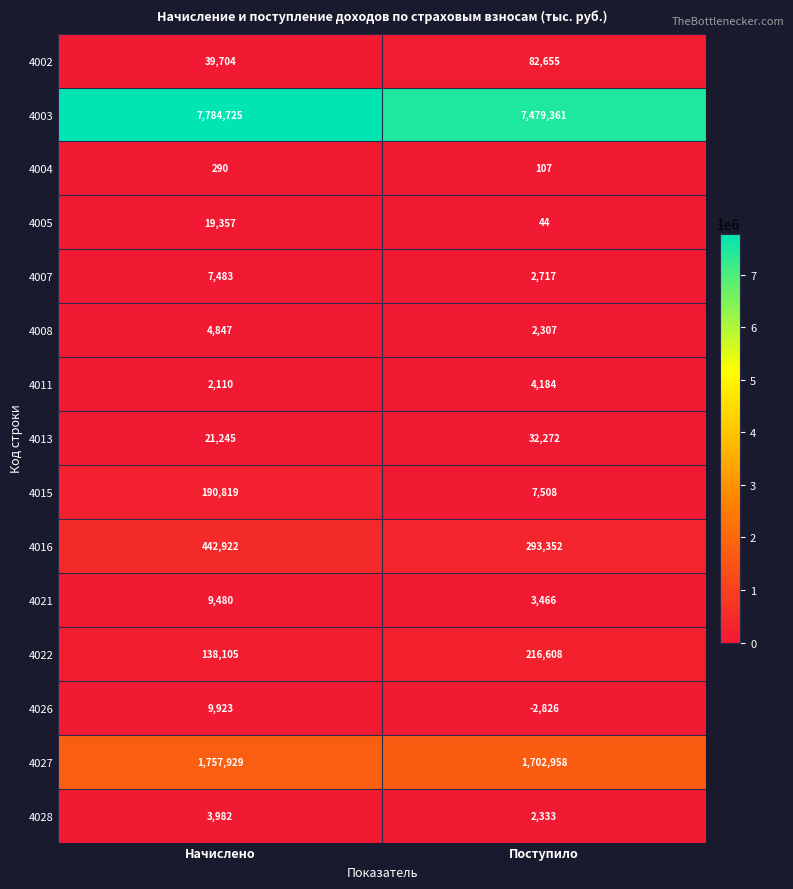

Where is 4015 nearest to the value 99163?

Поступило